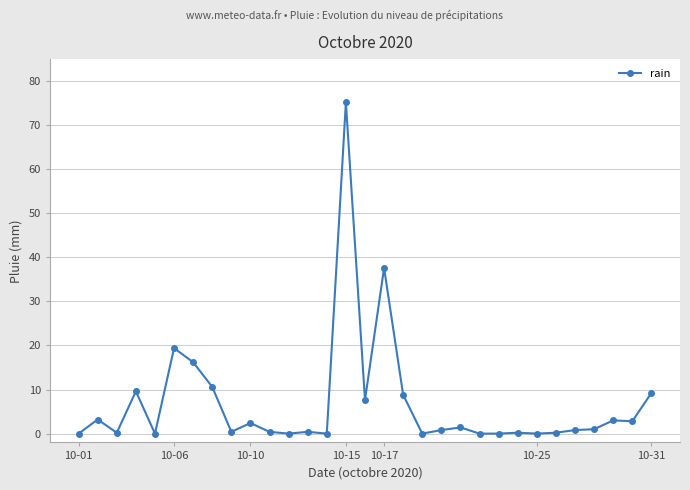

What is the greatest value displayed?

75.2